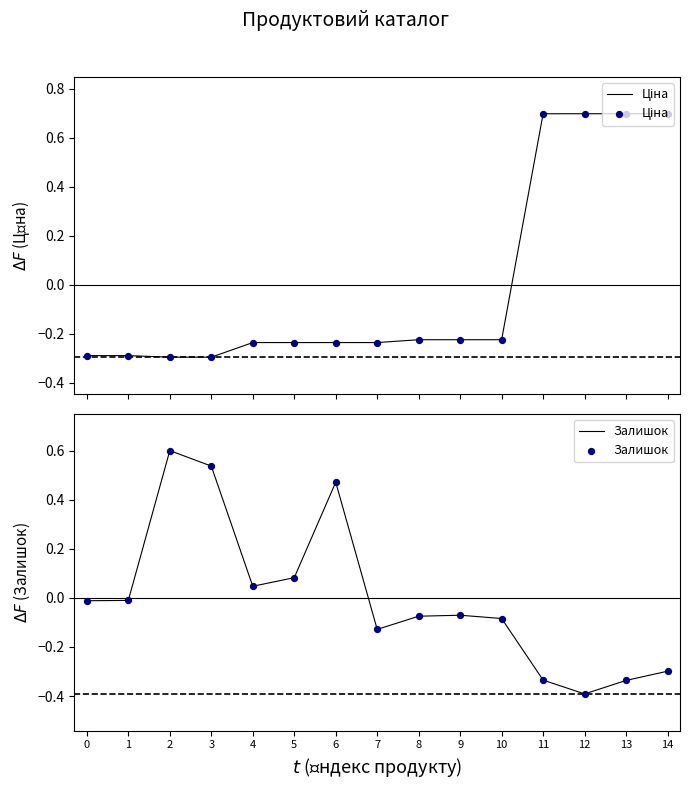

Which series contains the lowest Y value?

Залишок